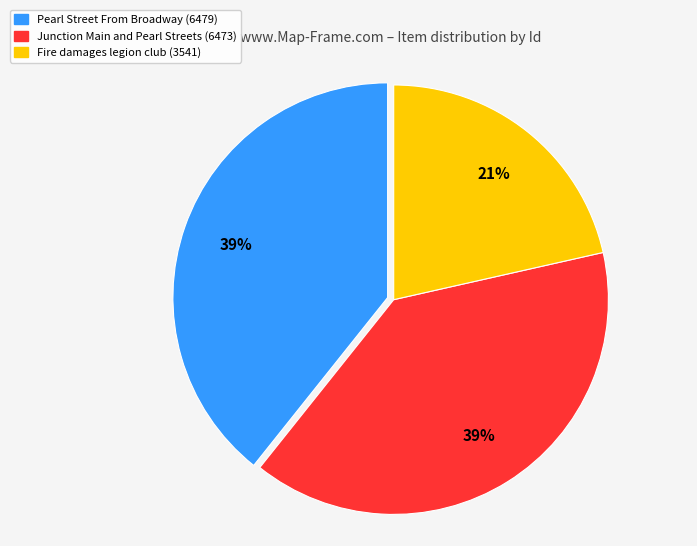

Is there a majority slice in this chart?

No